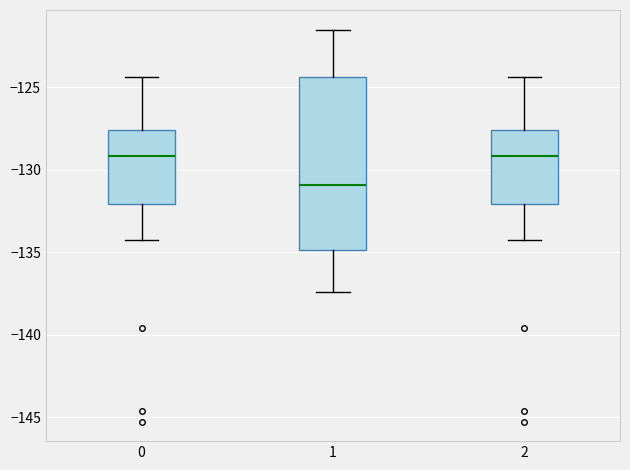

Where is the lower edge of the box at x = 0 on the y-axis? The values are not printed on the chart, so give them approximately, as read against the axis.

-132.0